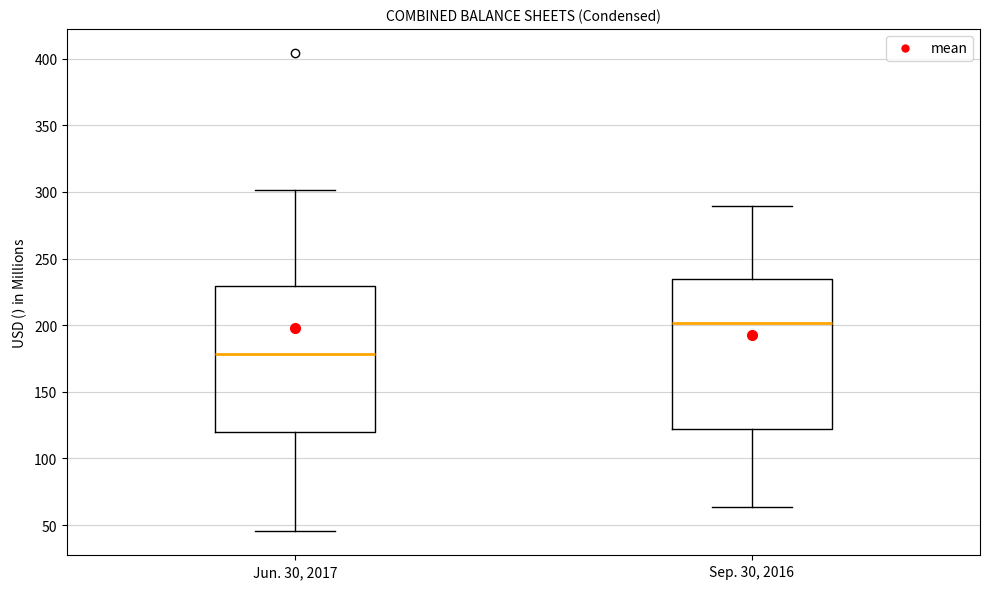

Where is the upper edge of the box for Sep. 30, 2016 on the y-axis? The values are not printed on the chart, so give them approximately, as read against the axis.

235